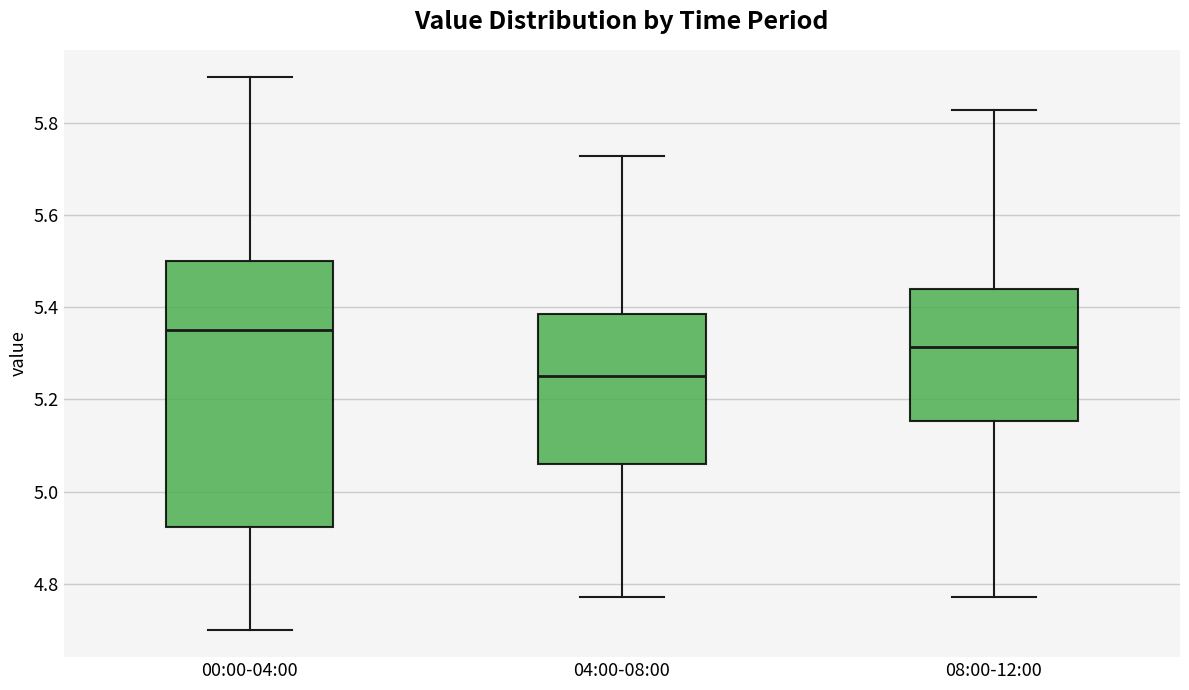

Comparing the boxes themselves (not the whiskers), which one is the tallest?

00:00-04:00